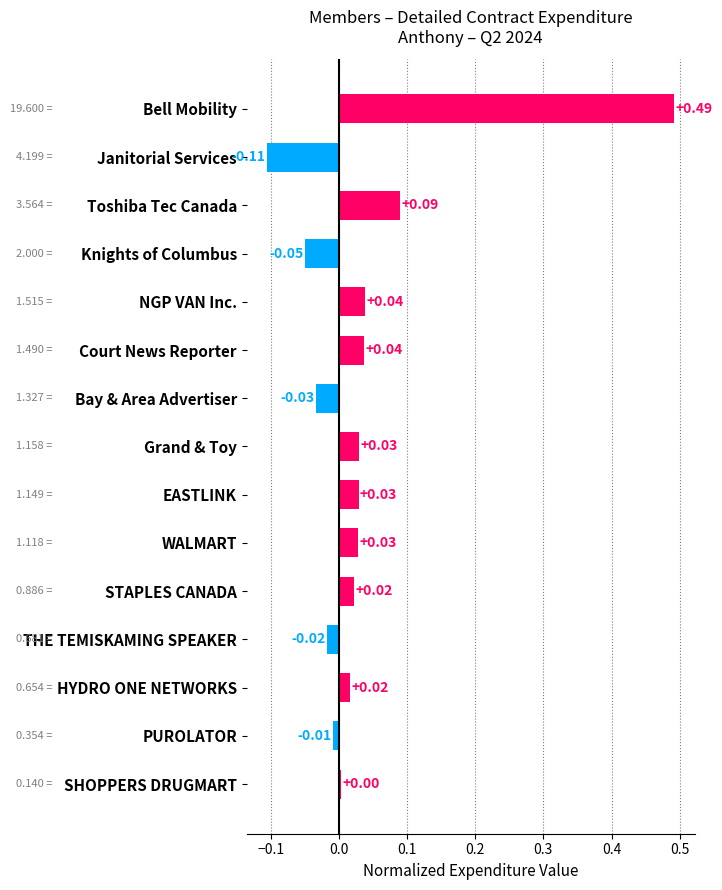

What is the difference between the maximum and minimum values?

0.6